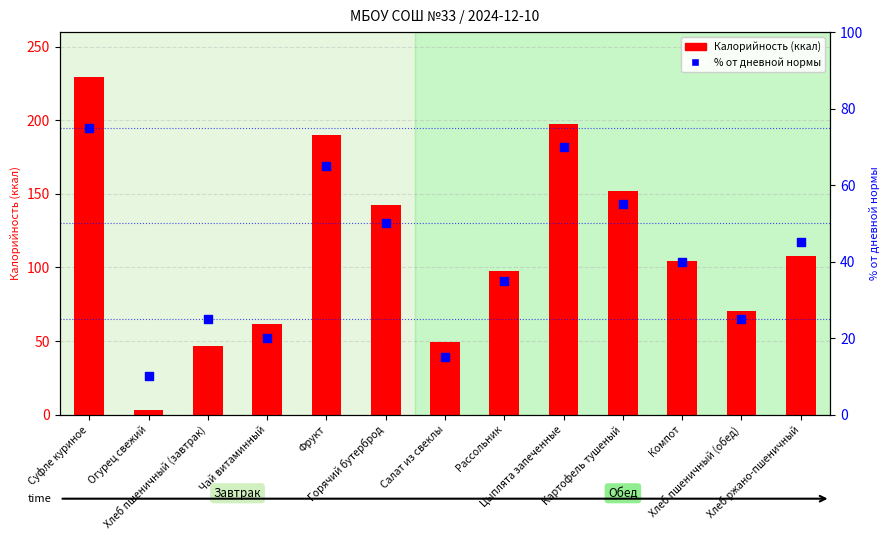

What is the total value across all series at Фрукт?

254.8